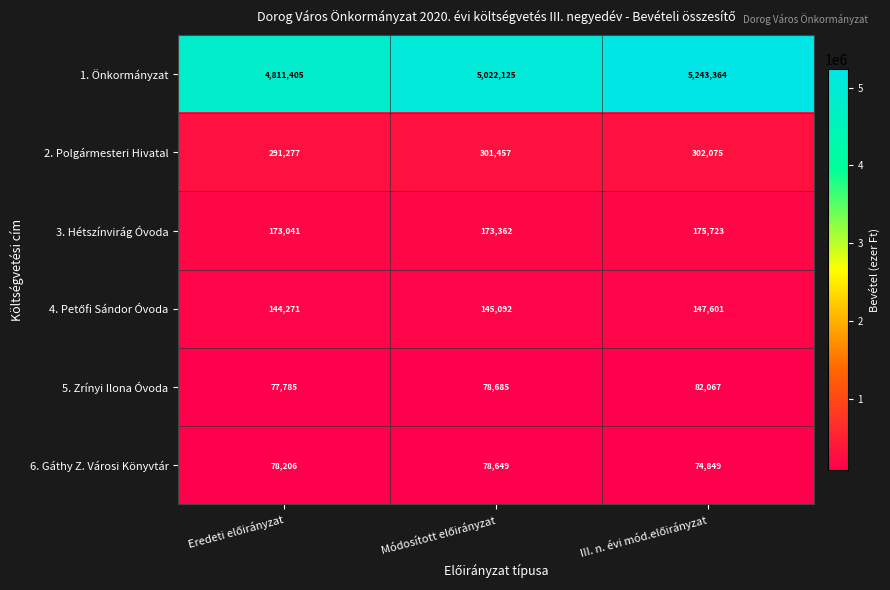

What is the sum of all 6. Gáthy Z. Városi Könyvtár values?

231704